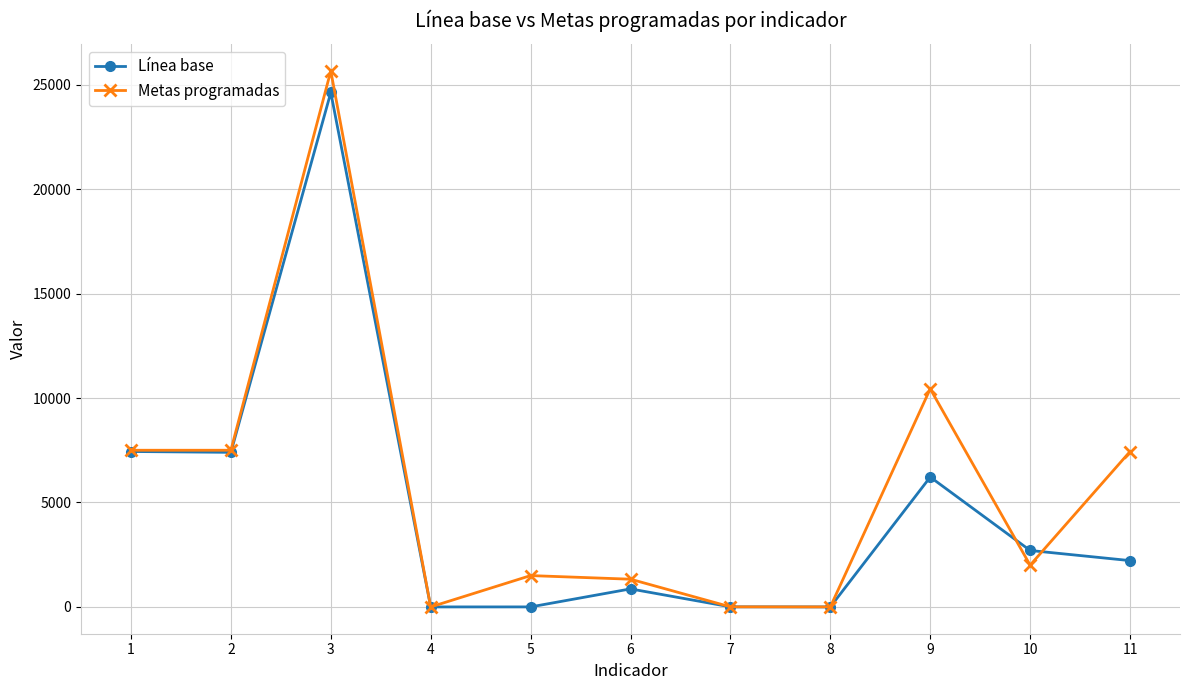

Does the chart display data point markers on the line(s)?

Yes